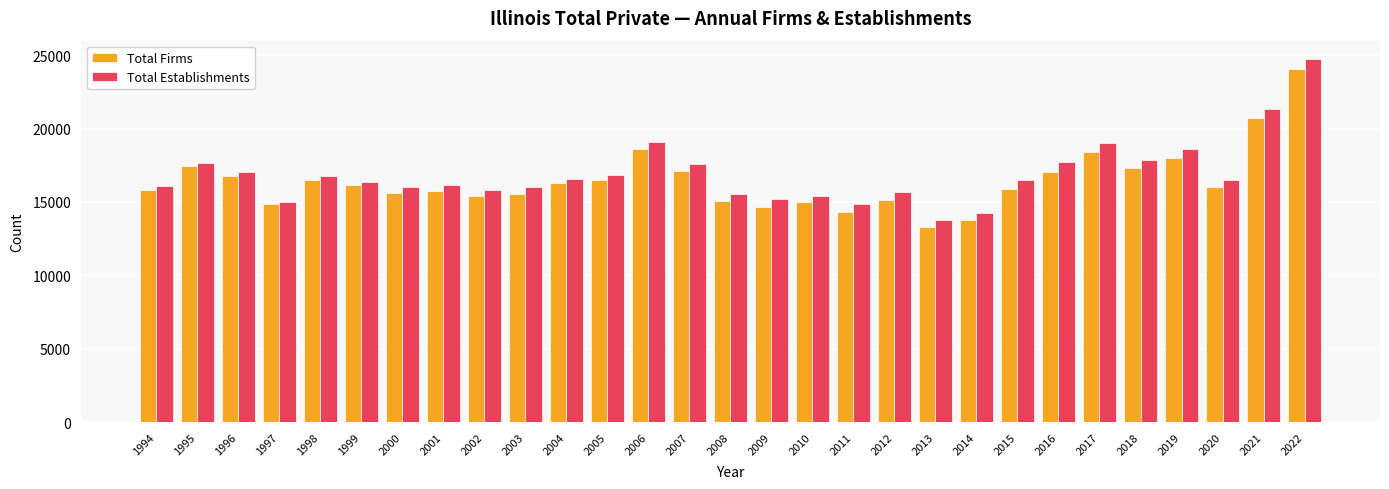

Read the Total Establishments value at 2005, to the nearest 100.

16800